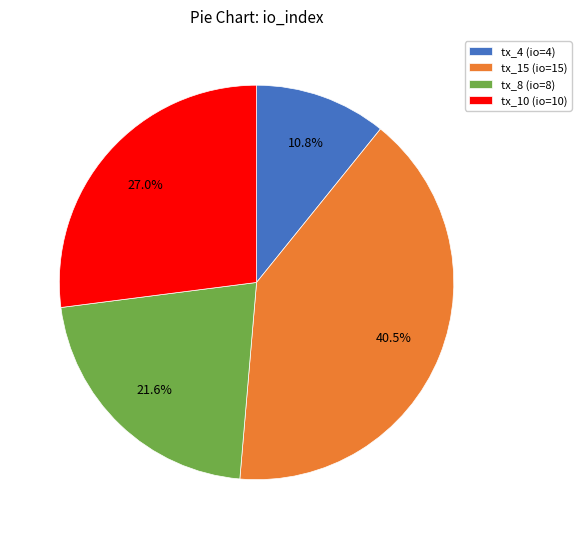

Is tx_10 (io=10) the majority of the pie?

No